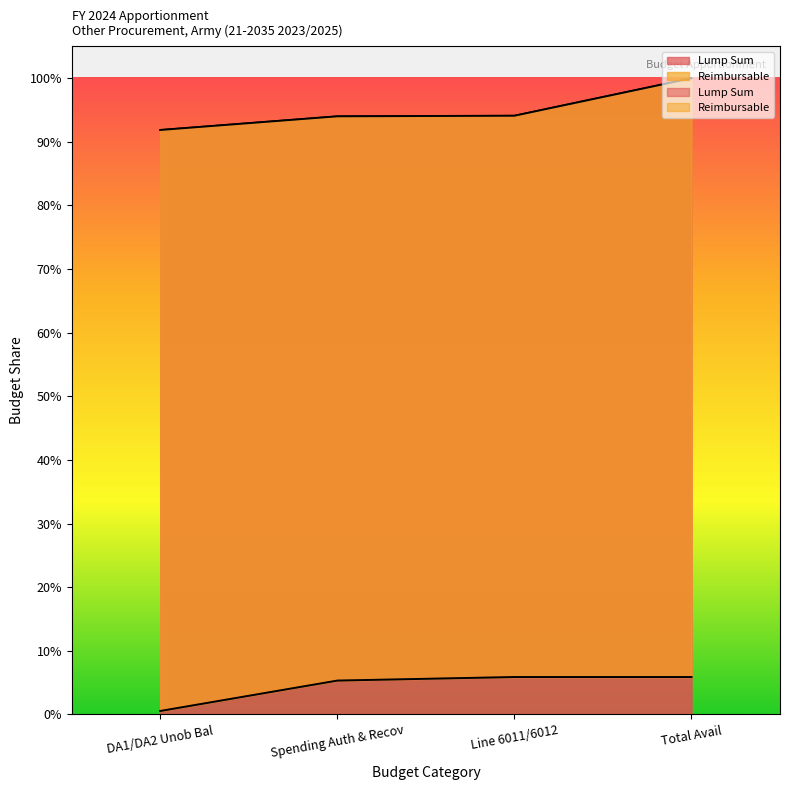

What position from the right is DA1/DA2 Unob Bal?

4